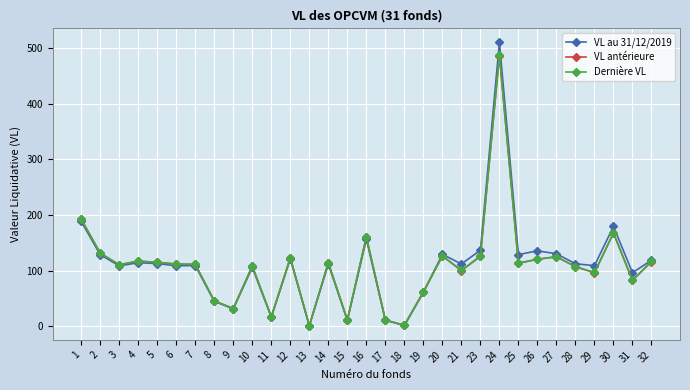

Which label corresponds to the largest value in the chart?

24